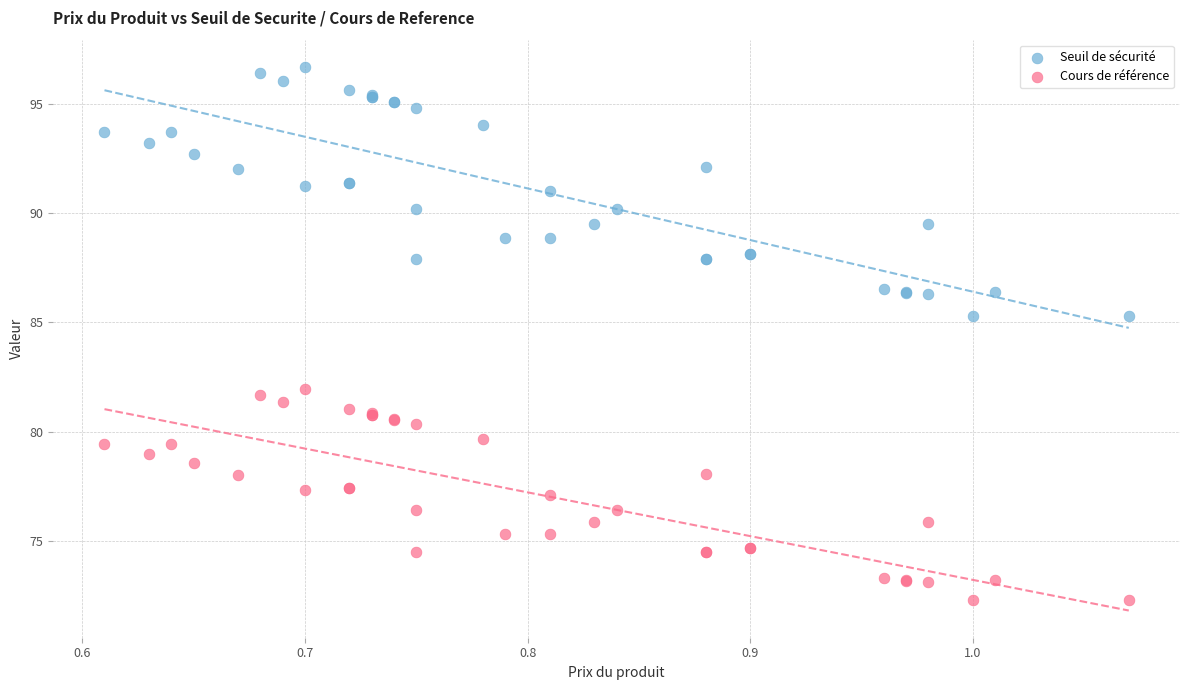

Which series reaches the maximum Y coordinate?

Seuil de sécurité